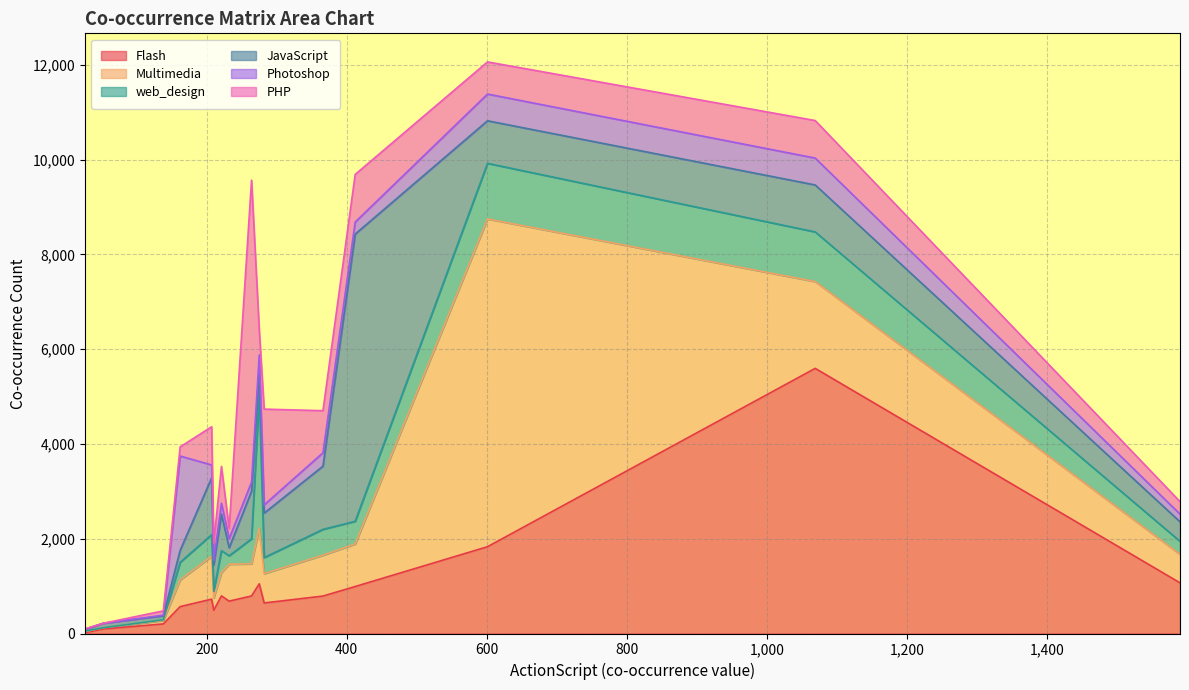

The value of web_design at PHP is 367. True or false?

False